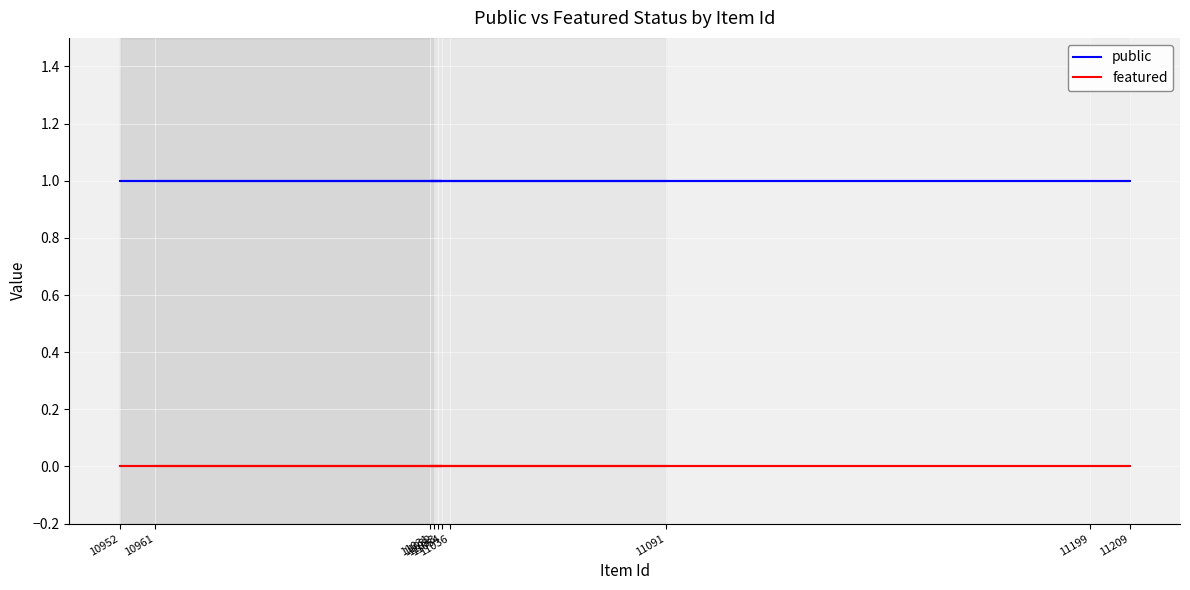

What position from the left is 11034?

5